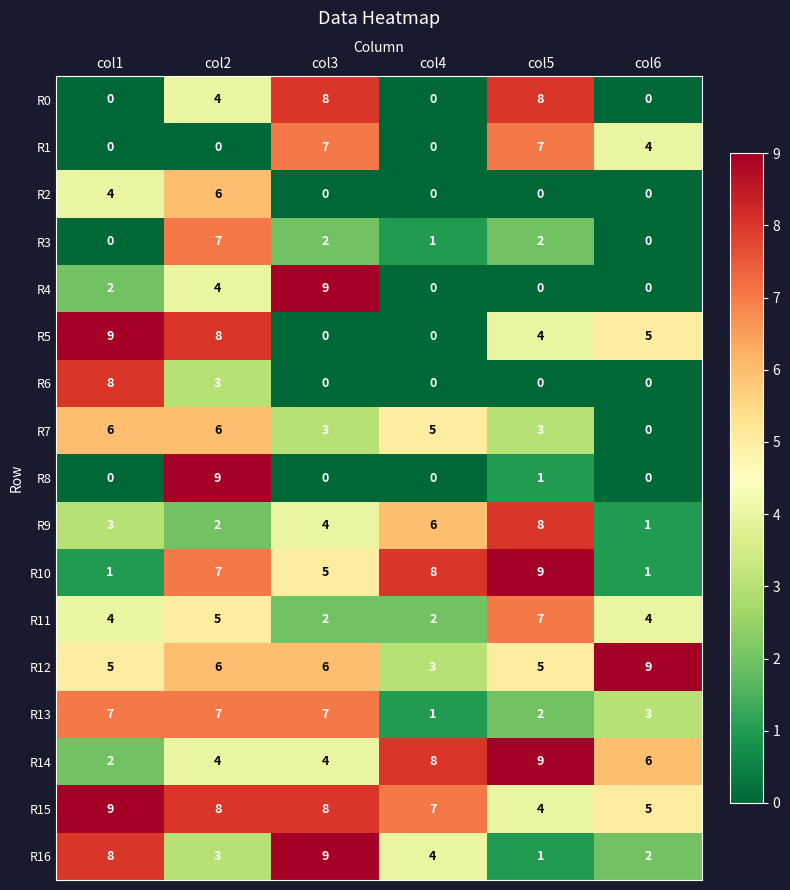

Between col1 and col3, which series saw the biggest shift?

R5